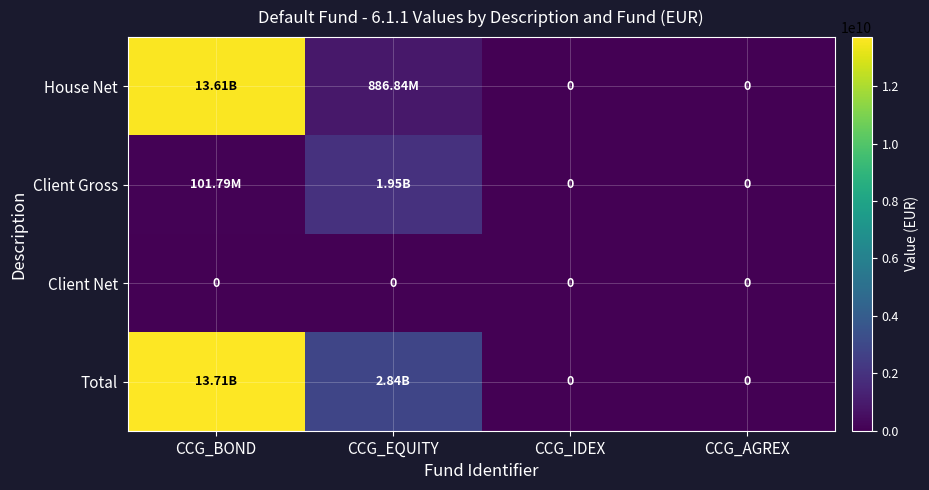

Is it true that Total equals -8289414511.8 at CCG_AGREX?

False